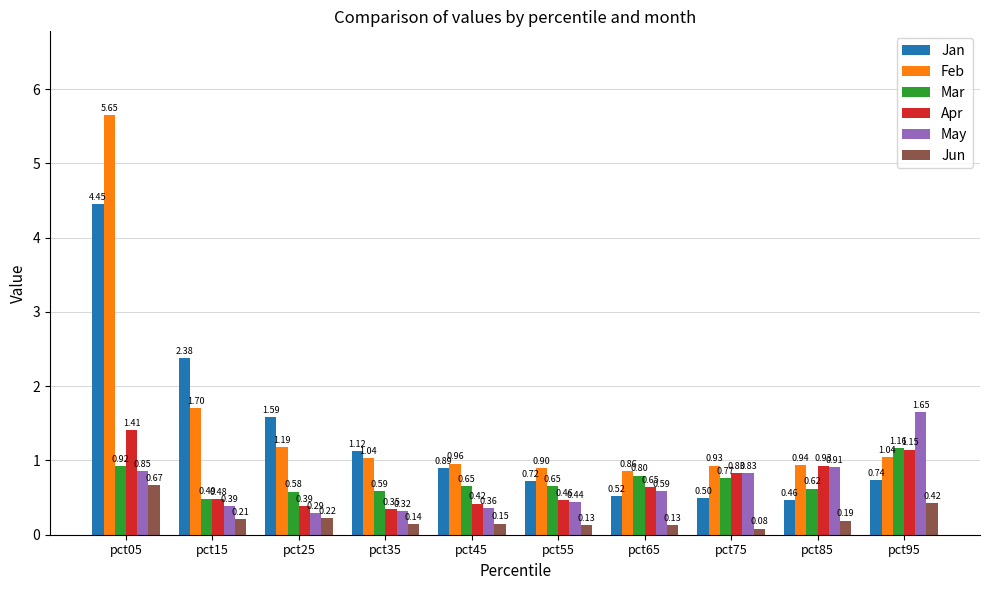

Which series changed the most between pct35 and pct55?

Jan